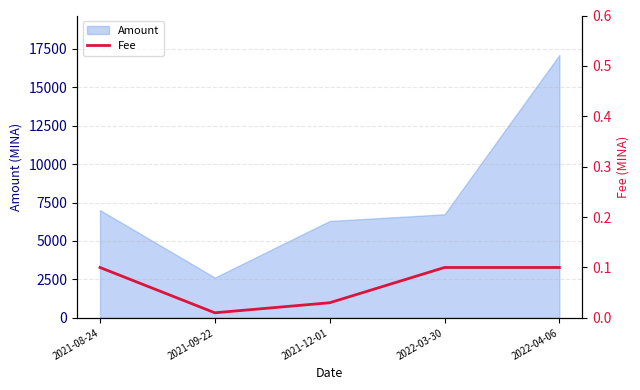

Where is the data nearest to the value 0?

2021-09-22